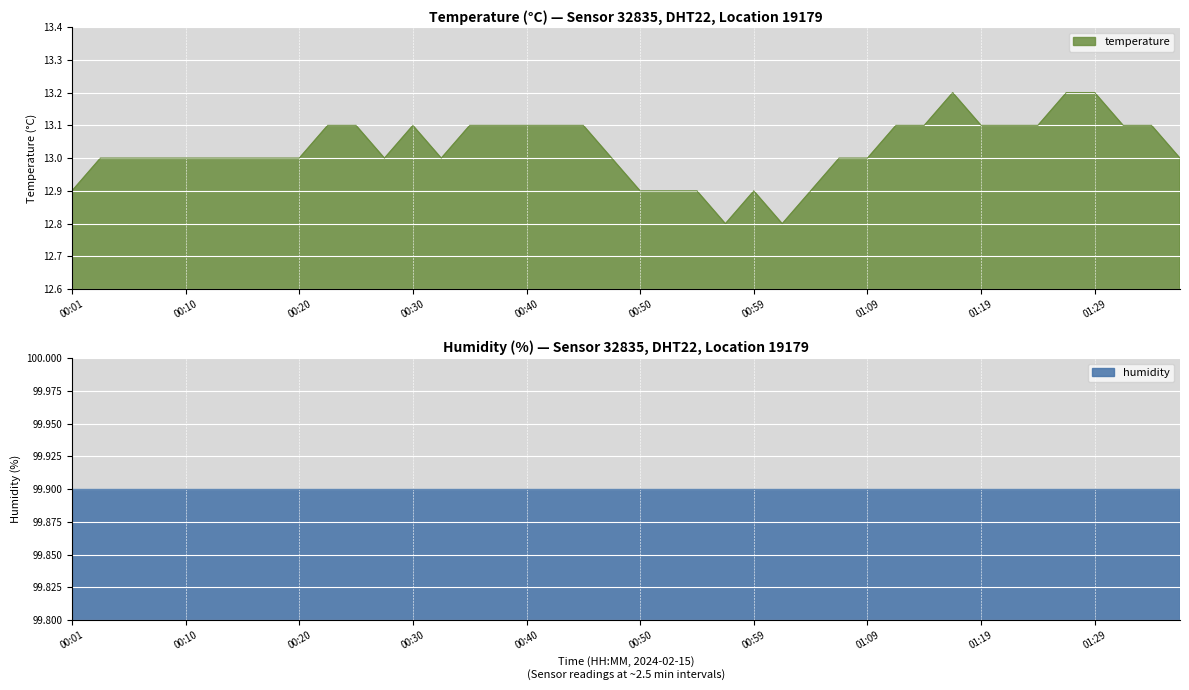

What position from the right is 00:20?

32